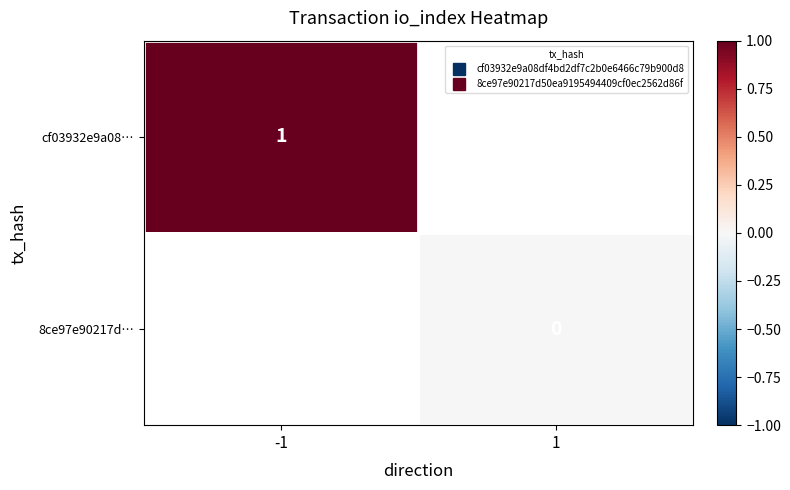

Which category has the lowest value in the 8ce97e90217d… series?

-1